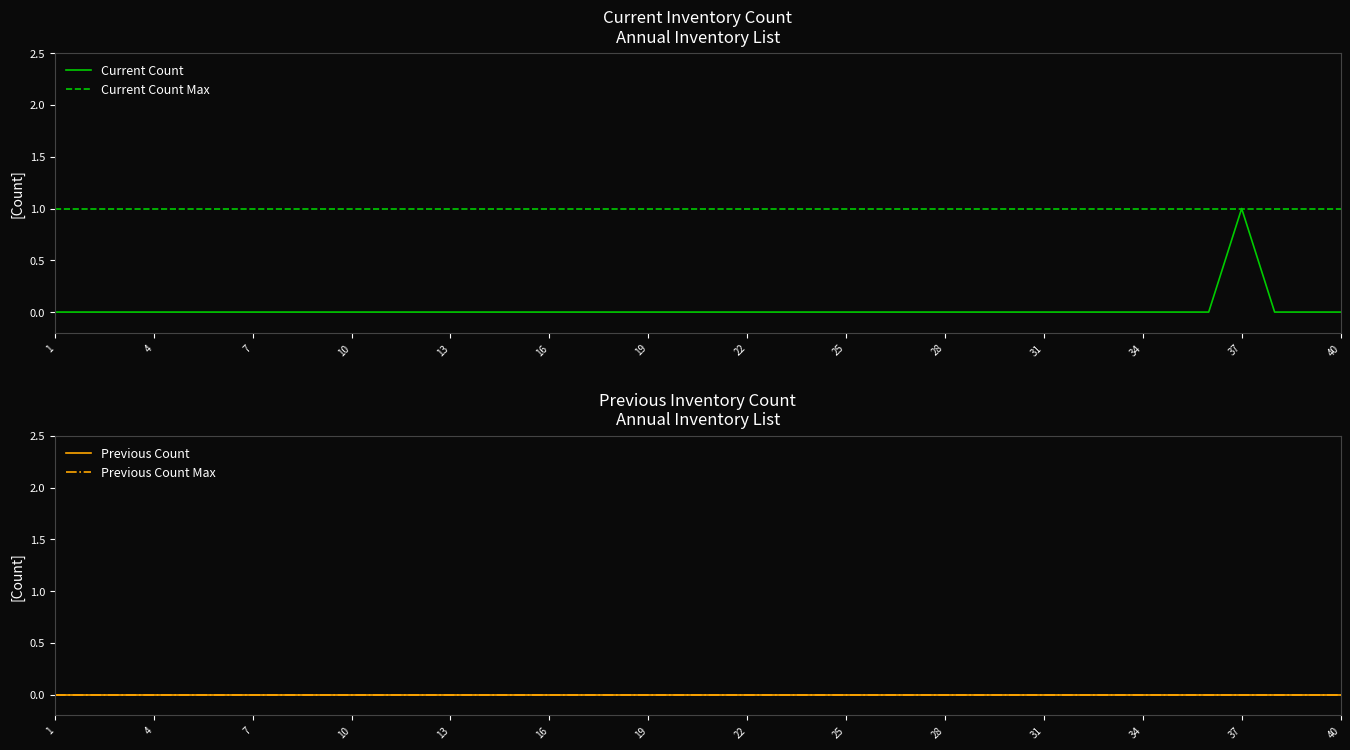

Is this an area chart (filled region under the line)?

No